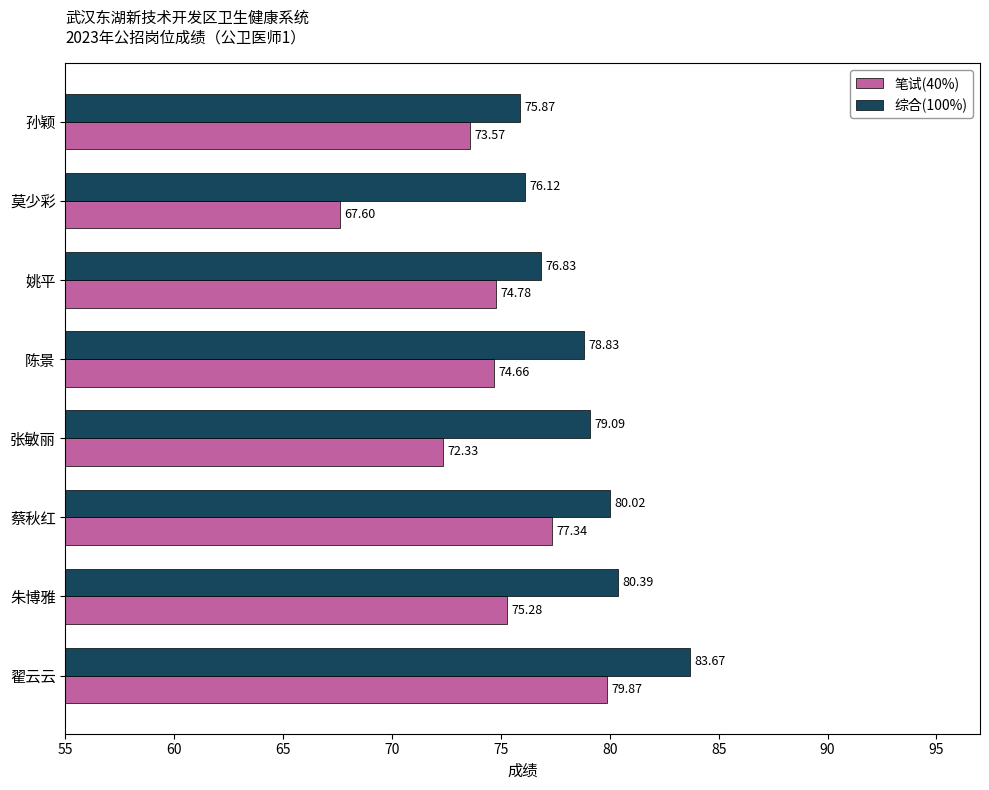

What is the minimum value for 笔试(40%)?

67.6